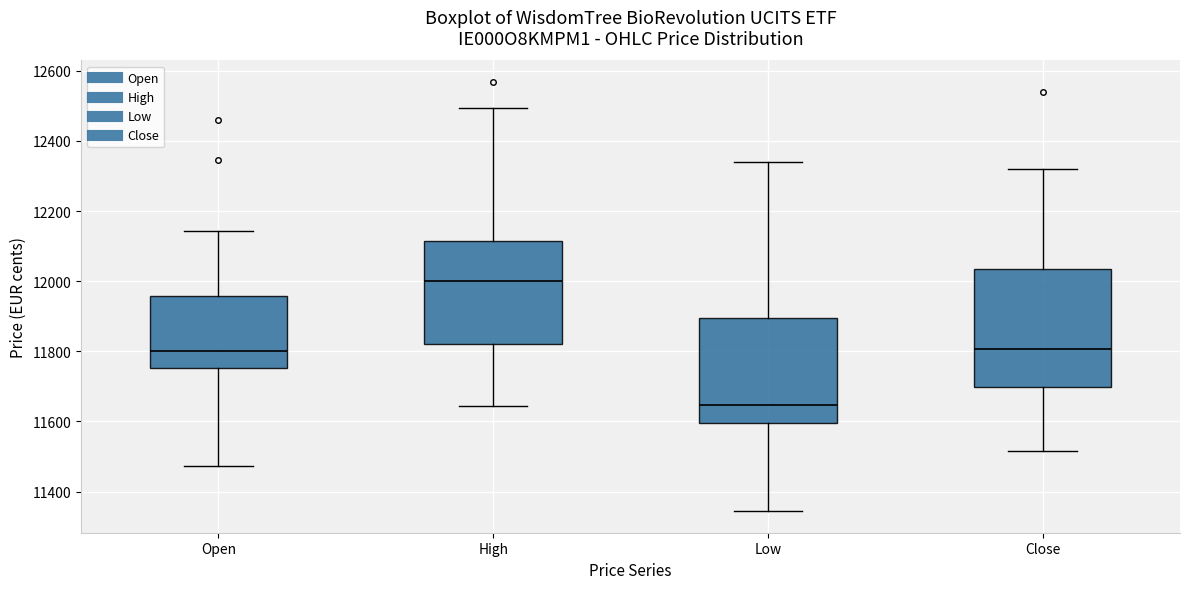

Reading left to right, transcribe this box plot: for each box, give where its median line is, the range the box spans, and where its two whiskers end, as read against the y-axis. The values are not printed on the chart, so give them approximately, as read against the axis.

Open: median 11800, box 11760 to 11960, whiskers 11480 to 12140
High: median 12000, box 11820 to 12120, whiskers 11640 to 12500
Low: median 11640, box 11600 to 11900, whiskers 11340 to 12340
Close: median 11800, box 11700 to 12040, whiskers 11520 to 12320